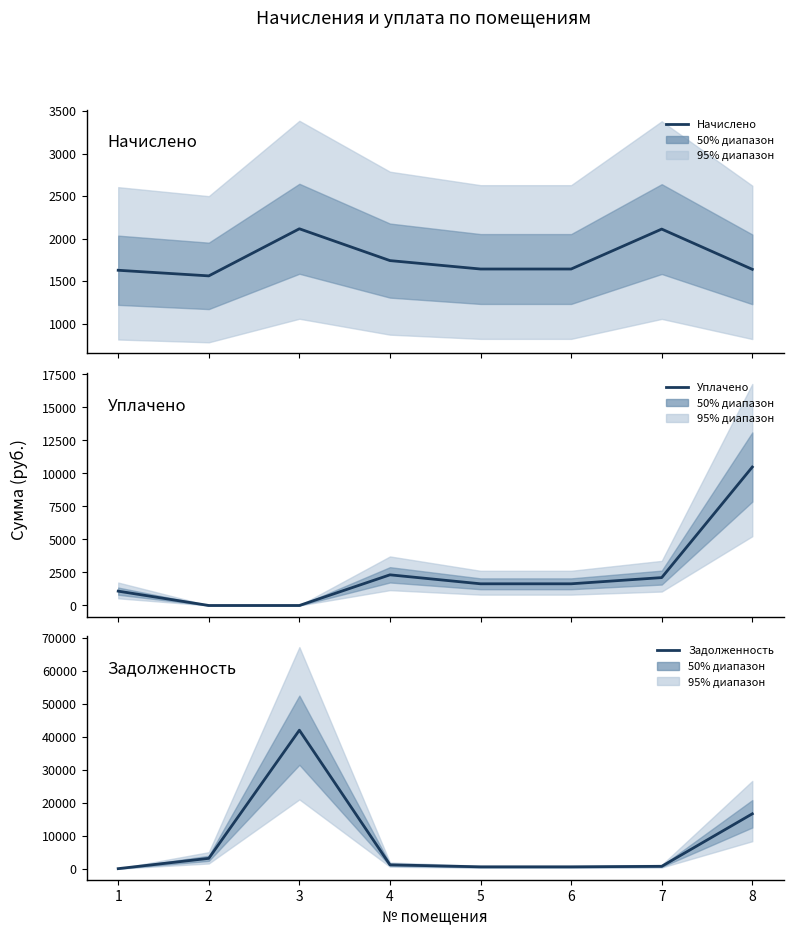

True or false: Уплачено has more than 2 points higher than both neighbors.

False